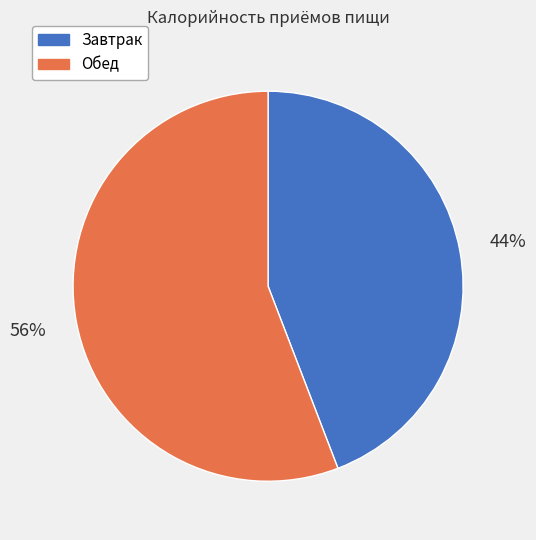

To the nearest percent, what portion does Обед represent?

56%